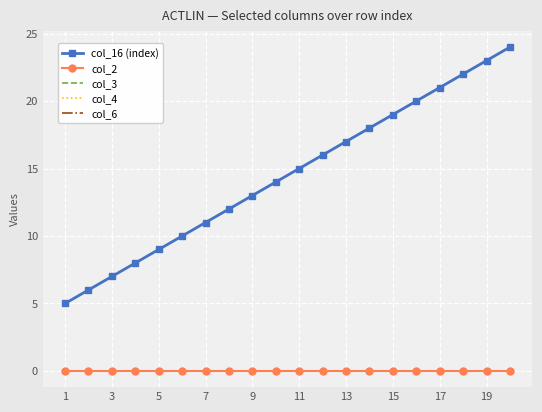

List the series in order of their peak value, lowest first.

col_2, col_3, col_4, col_6, col_16 (index)